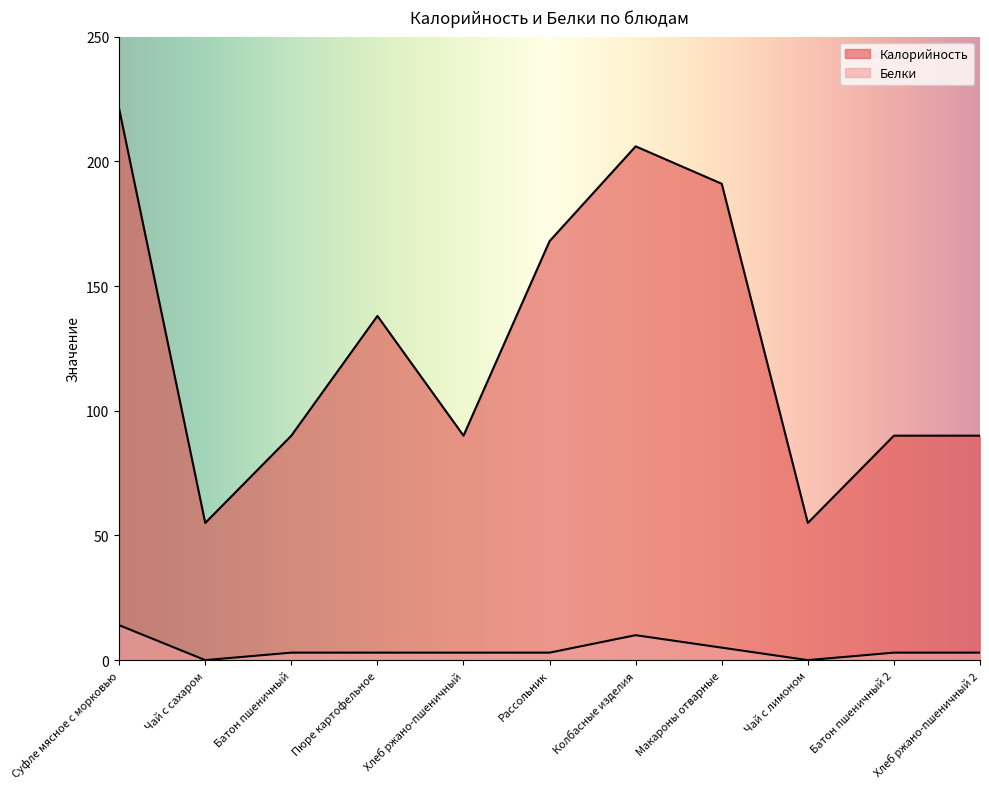

What is the difference between the maximum and minimum values in the Белки series?

14